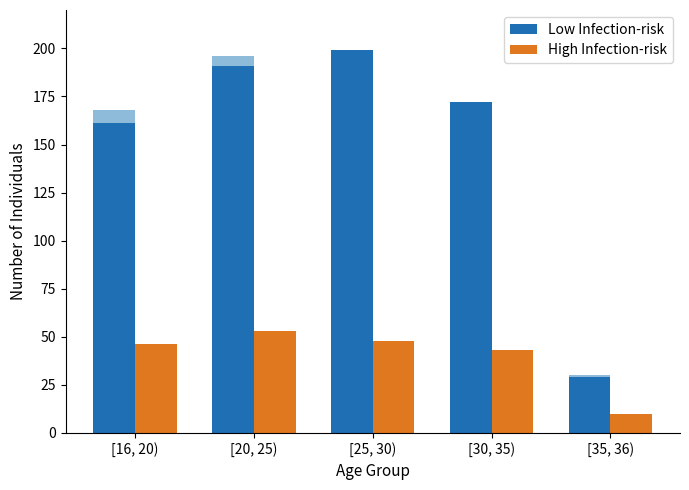

Reading right to left, extract all data points from this chart.

Low Infection-risk: 29	172	199	191	161
High Infection-risk: 10	43	48	53	46